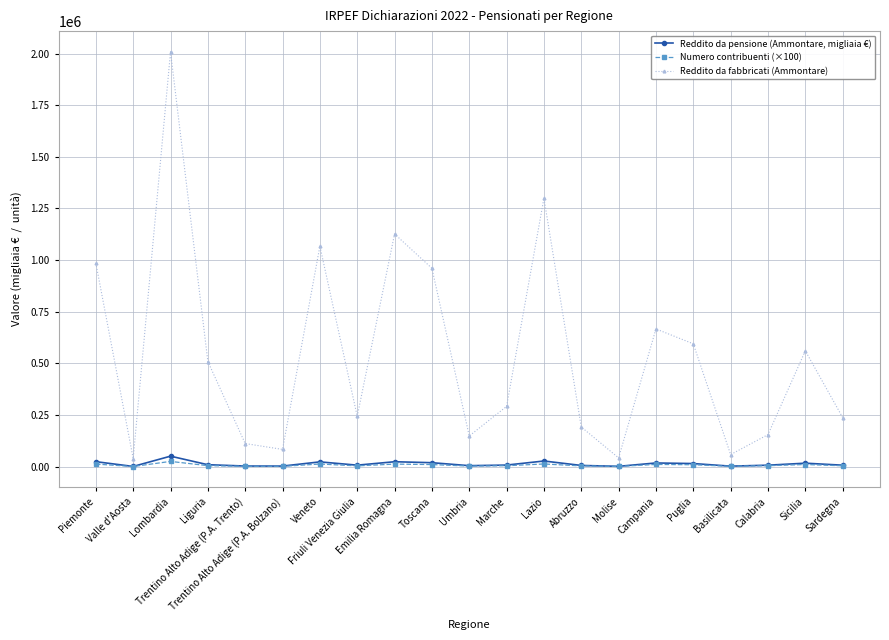

At how many categories does at least one series exceed 1604717?

1